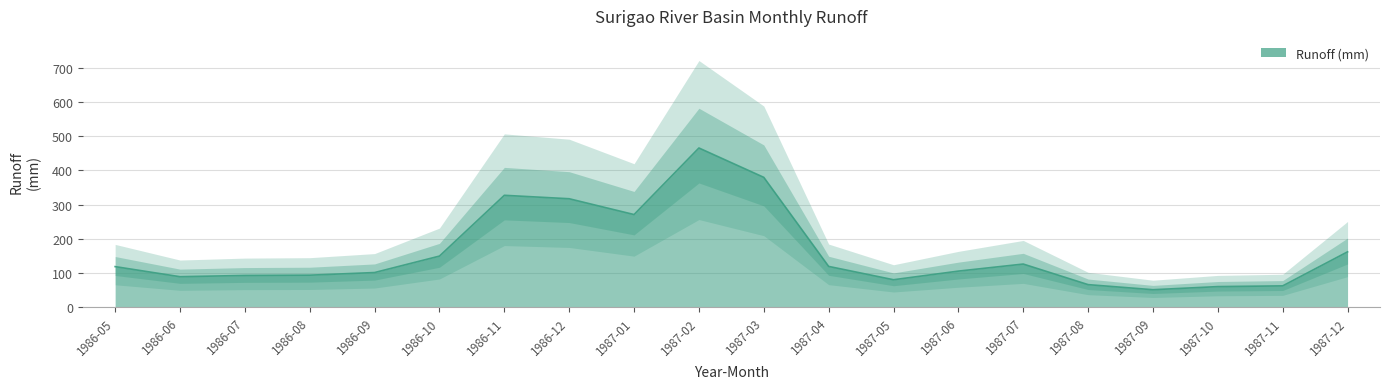

How many interior local valleys (lower than both neighbors) does the data have?

4